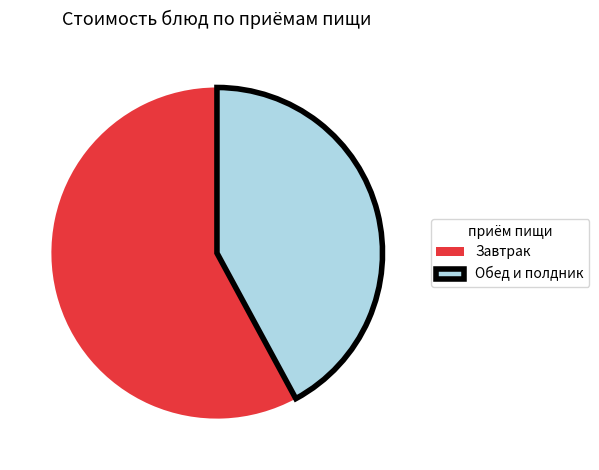

True or false: Завтрак accounts for 58% of the total.

True